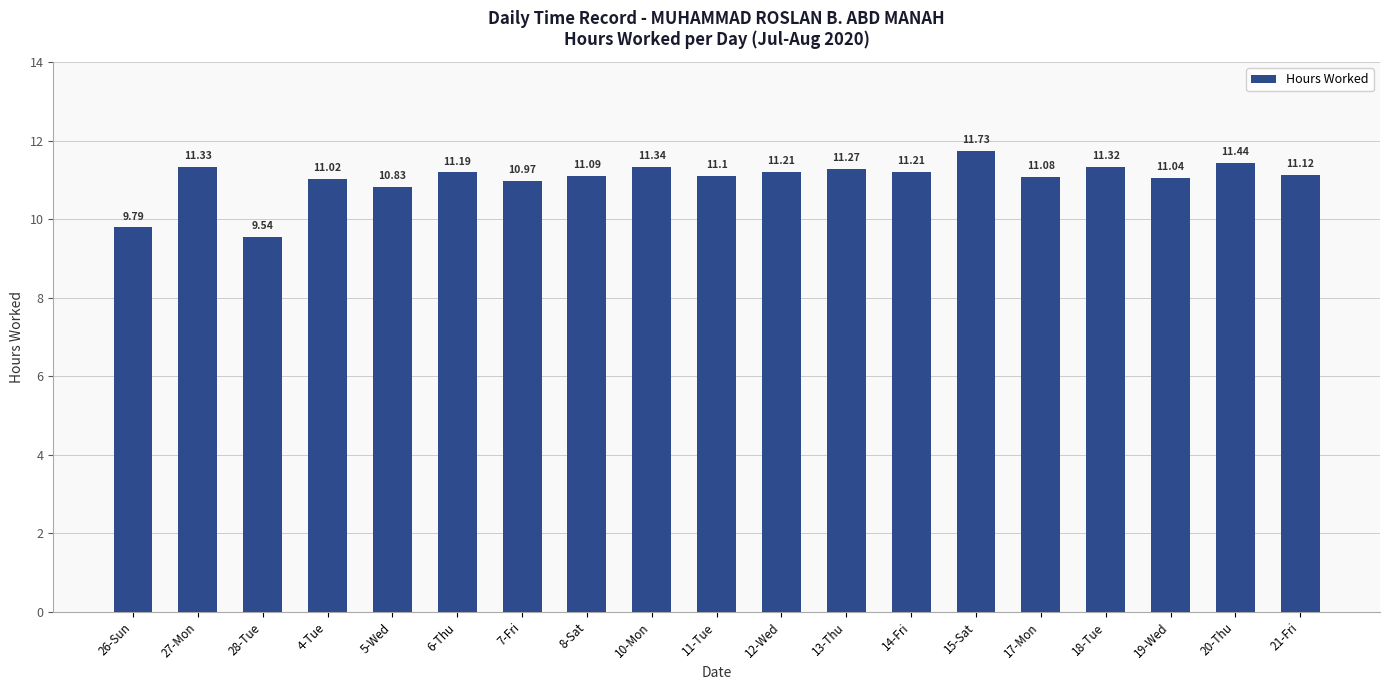

What is the difference between the second highest and minimum values?

1.9